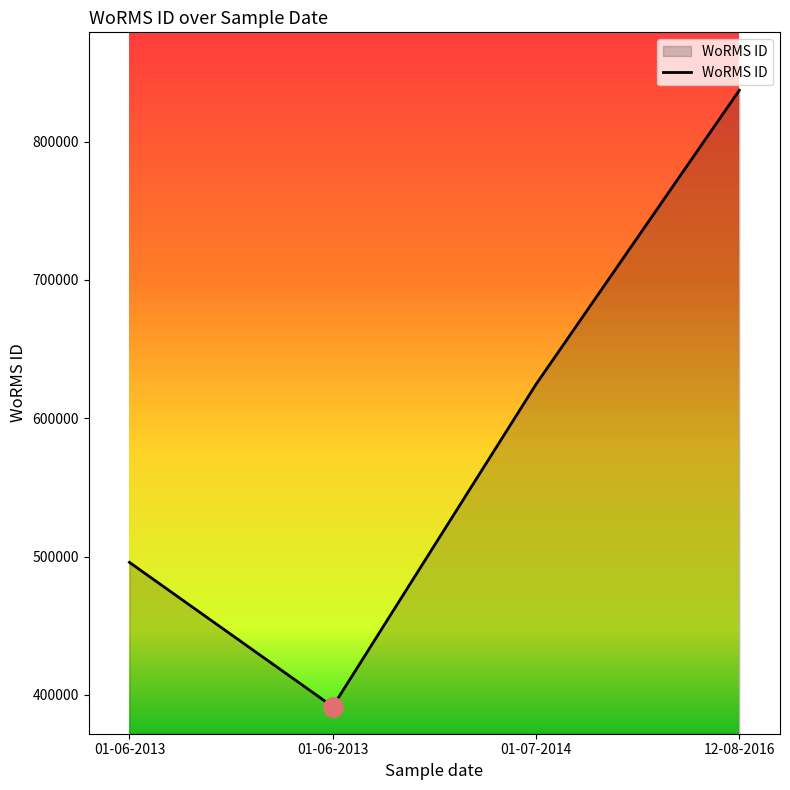

Does the chart have visible grid lines?

No